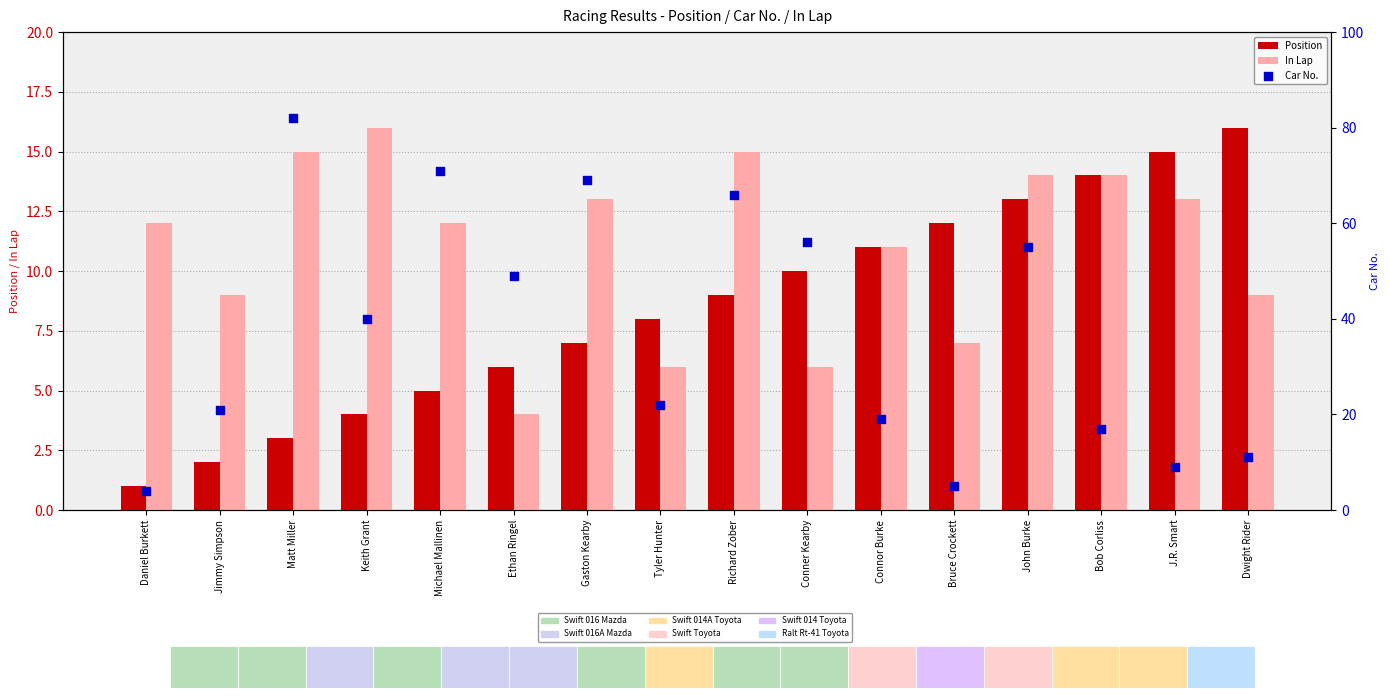

What are all the series names shown in the legend?

Position, In Lap, Car No.